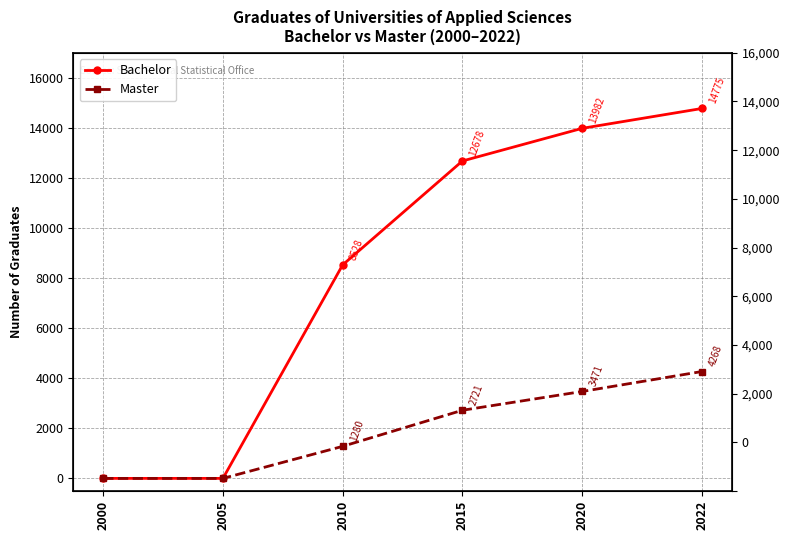

Is the value of Bachelor at 2005 greater than the value of Master at 2005?

No